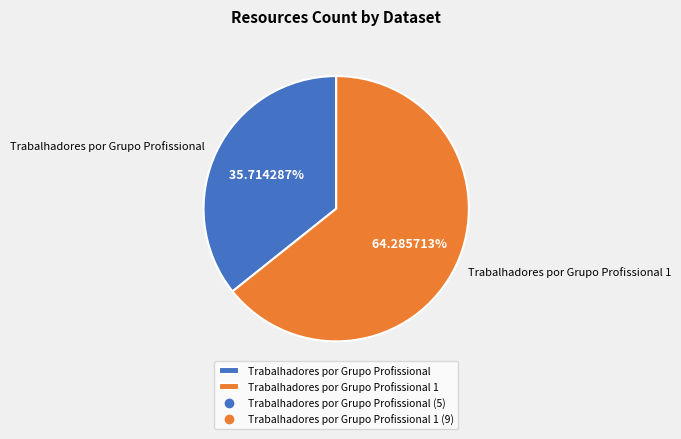

What percentage is the Trabalhadores por Grupo Profissional 1 slice, to the nearest percent?

64%